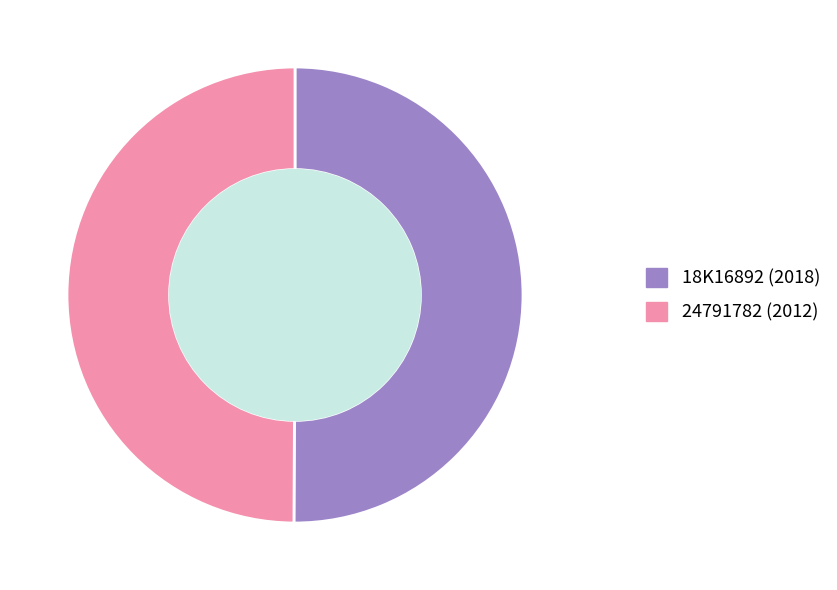

What is the ratio of the value at 24791782 (2012) to the value at 18K16892 (2018)?

1.0